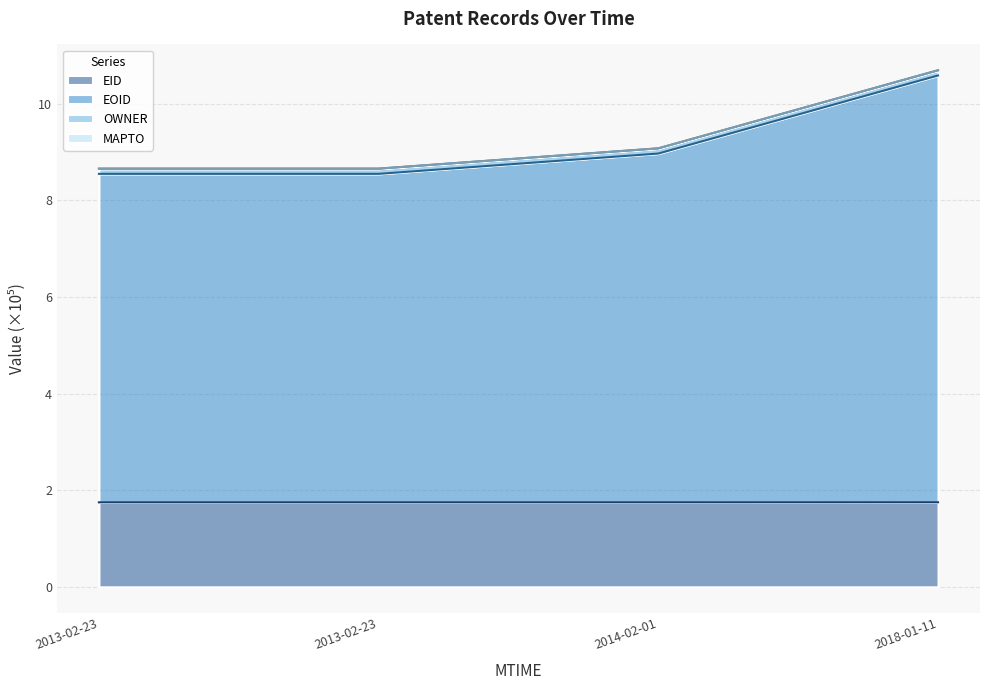

At how many categories does at least one series exceed 6?

4